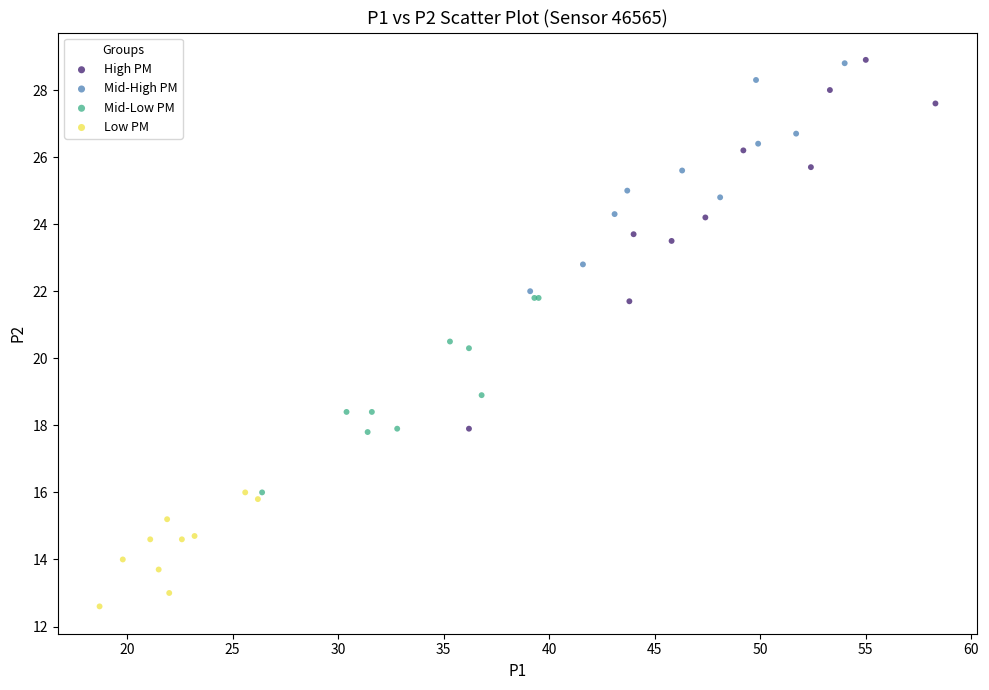

Which series reaches the minimum Y coordinate?

Low PM